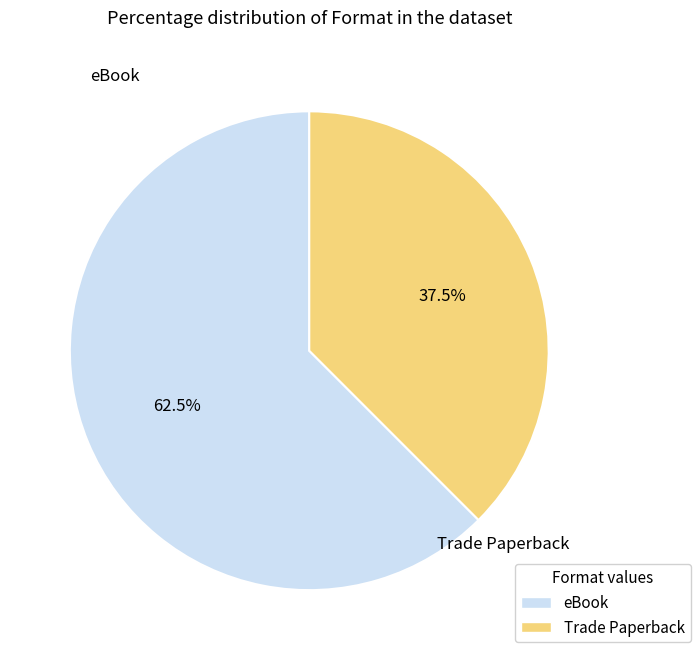

What percentage is NOT represented by eBook?

37.5%